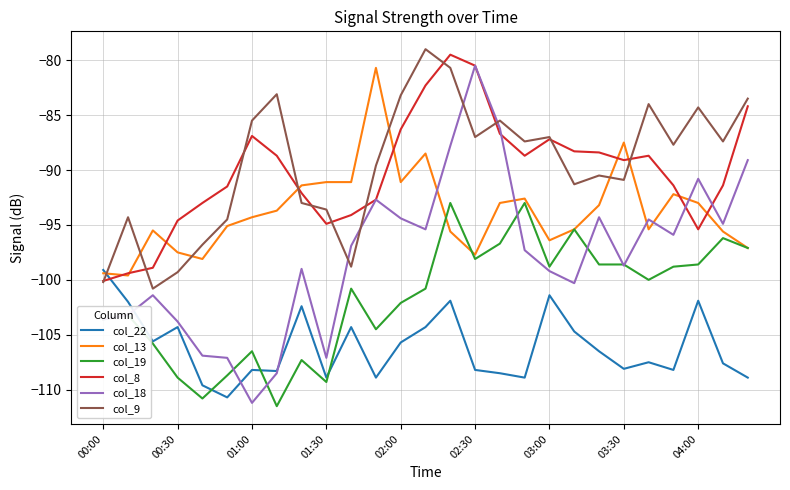

What is the maximum value shown in the chart?

-79.0